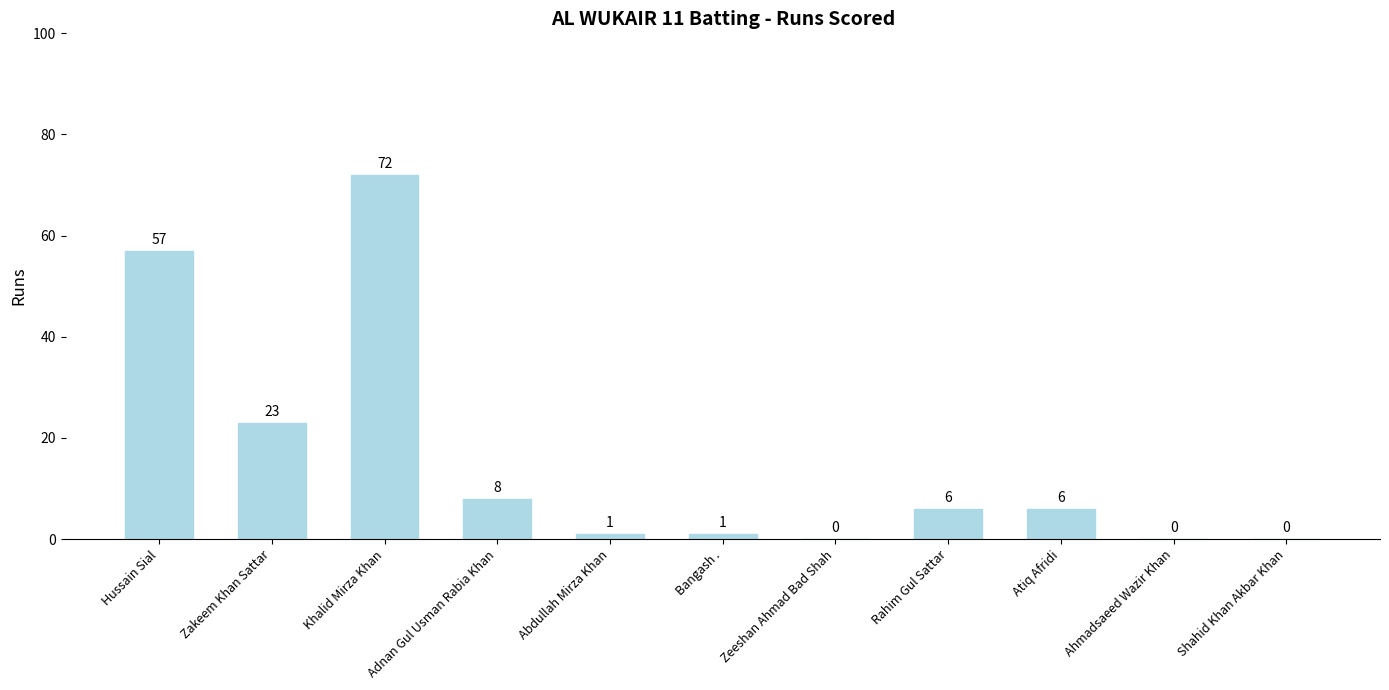

How many series are shown in this chart?

1